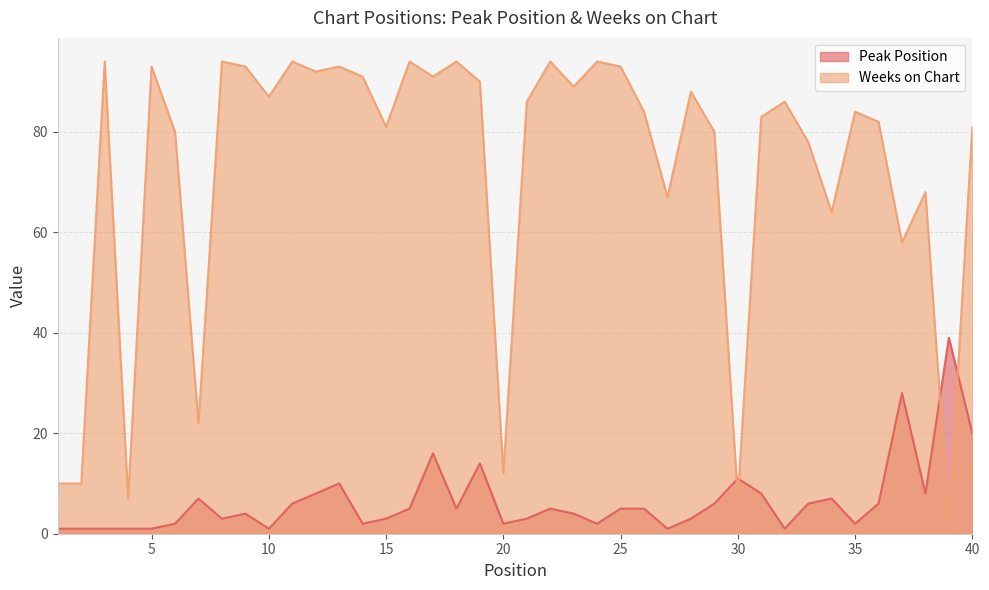

How many intersections are there between Peak Position and Weeks on Chart?

4